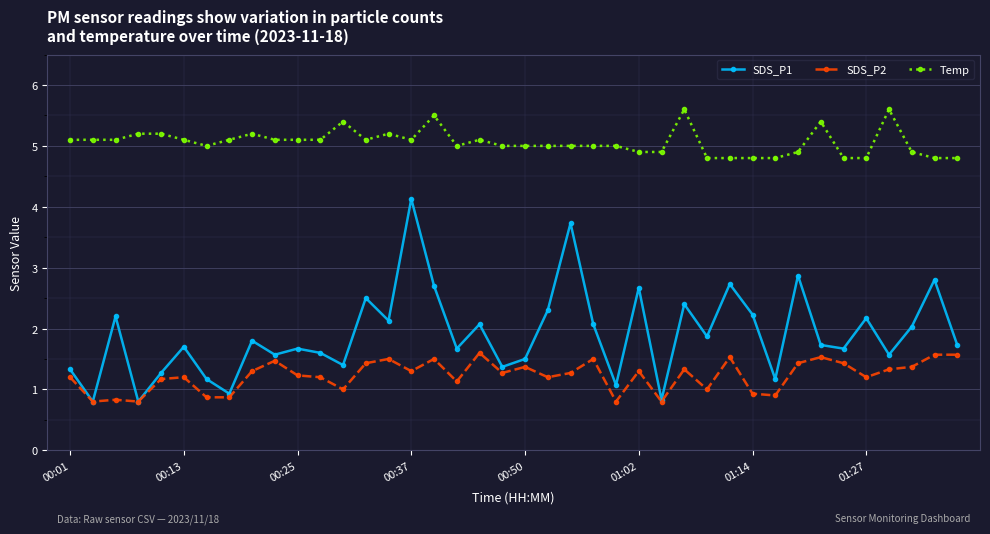

Which series has the largest range (max minus min)?

SDS_P1